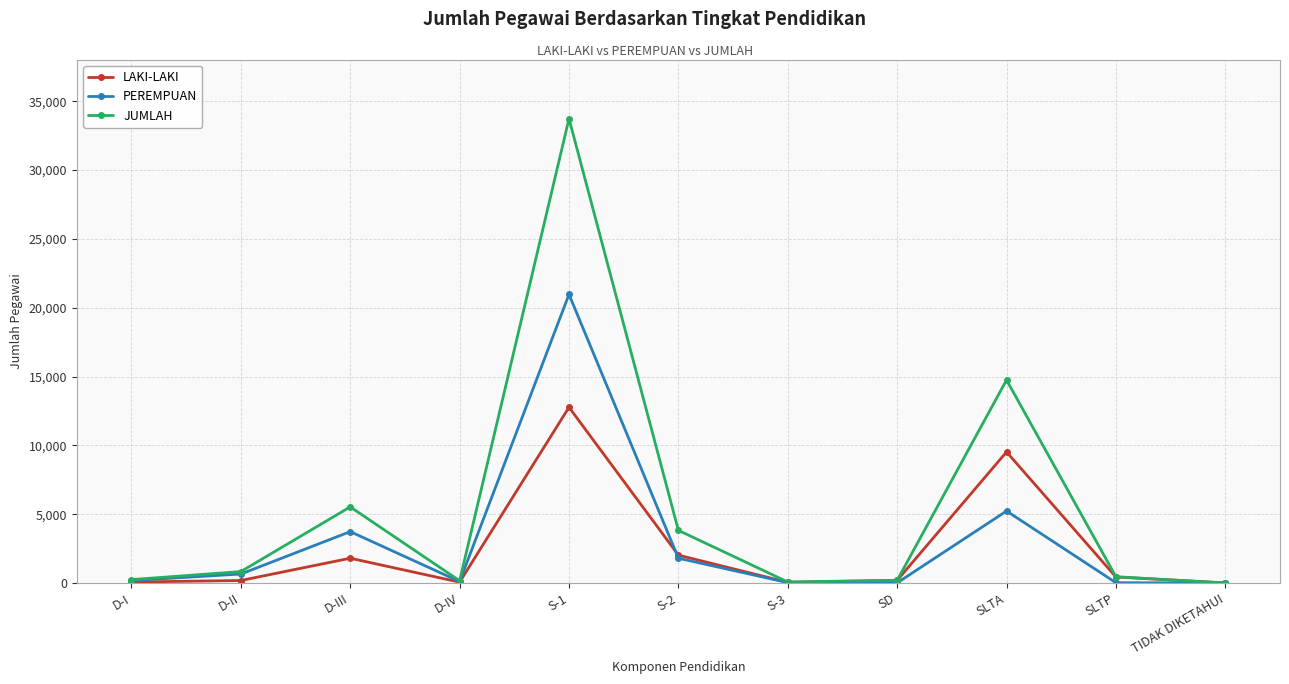

Rank the series by their maximum value, from highest to lowest.

JUMLAH, PEREMPUAN, LAKI-LAKI